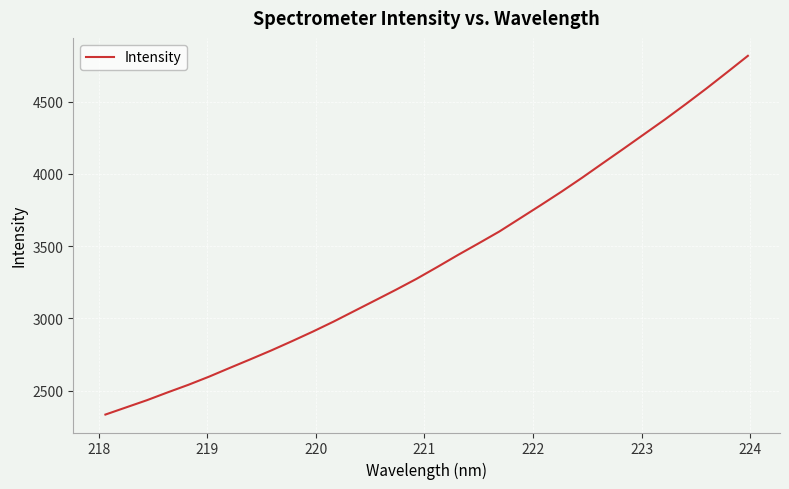

What is the maximum value shown in the chart?

4816.5